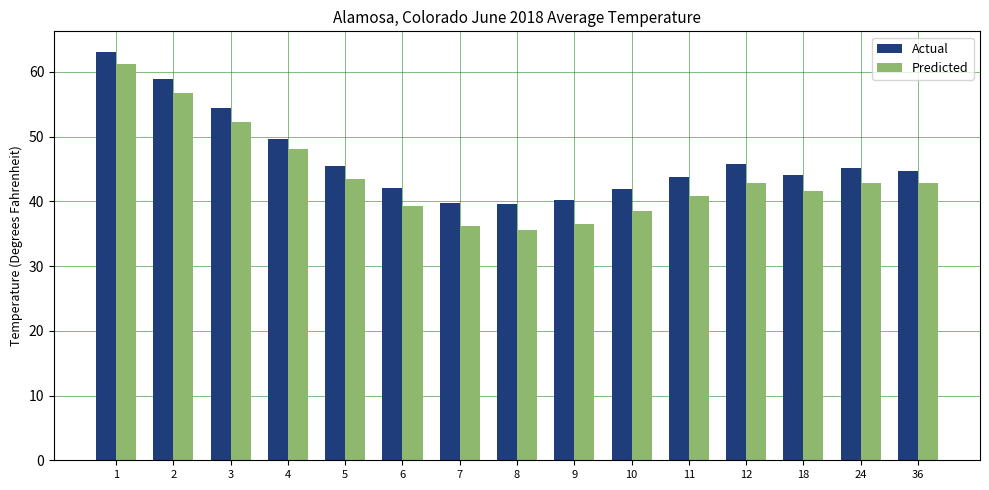

What is the value of the Actual bar at the 1st from the left?

63.1